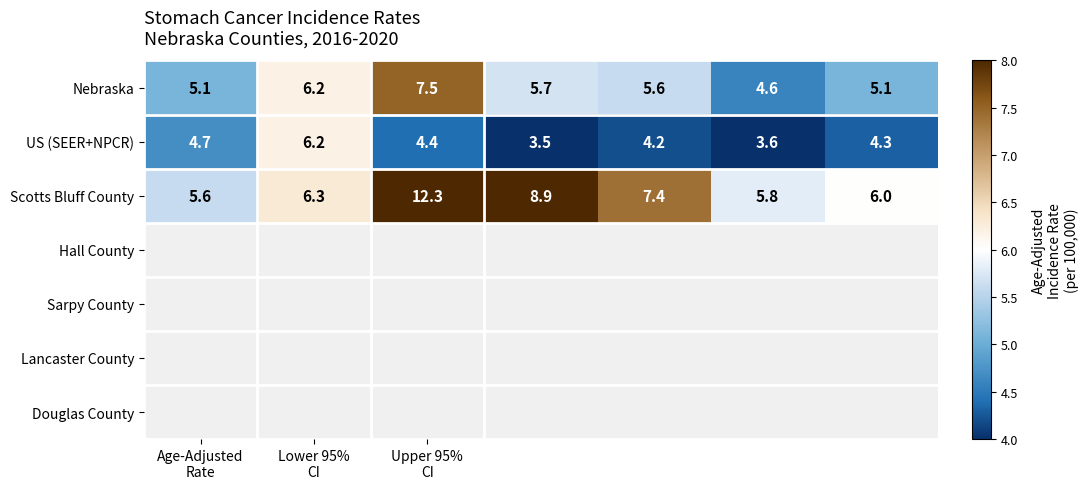

What is the difference between the second highest and minimum values in the US (SEER+NPCR) series?

1.2